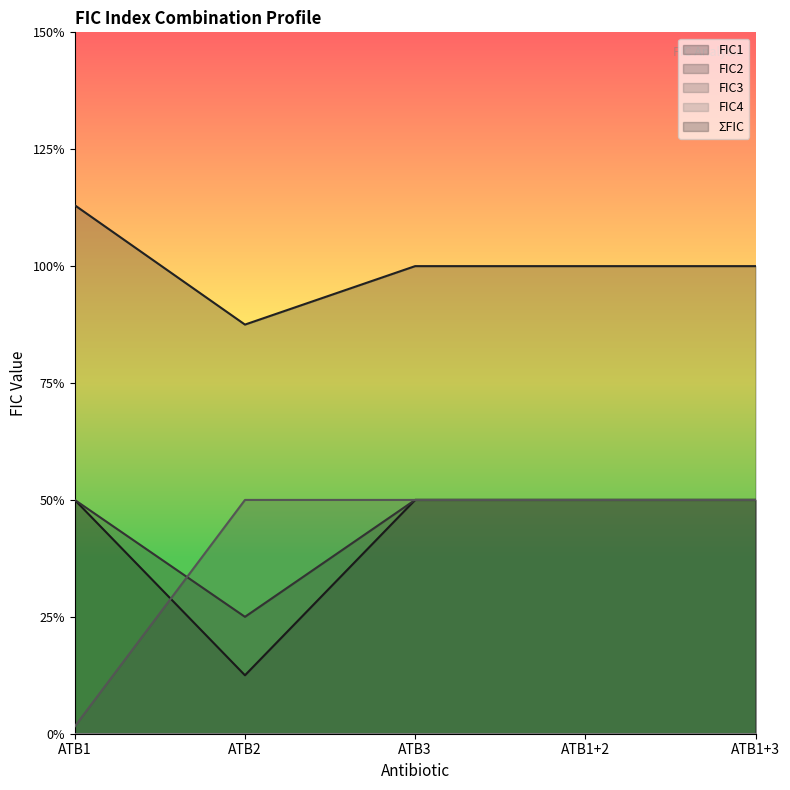

Is it true that ΣFIC equals 1.7 at ATB1?

False